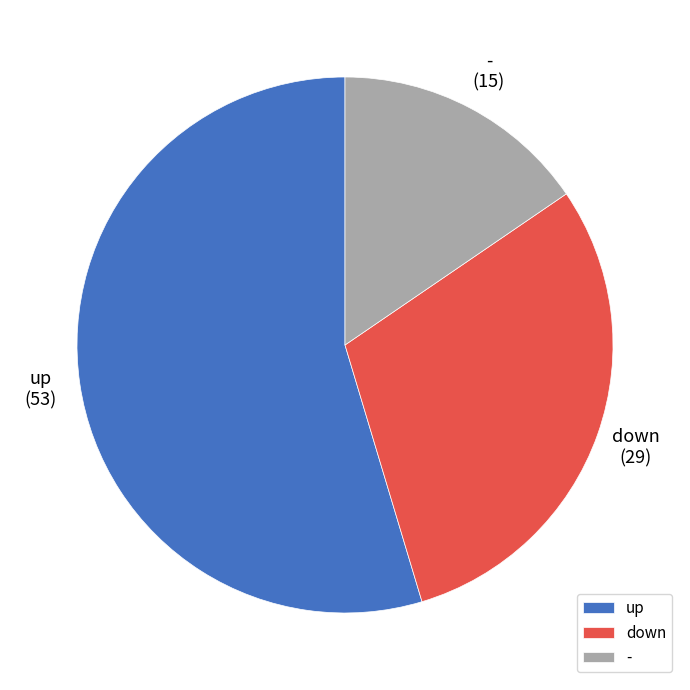

What is the smallest slice in the pie chart?

-